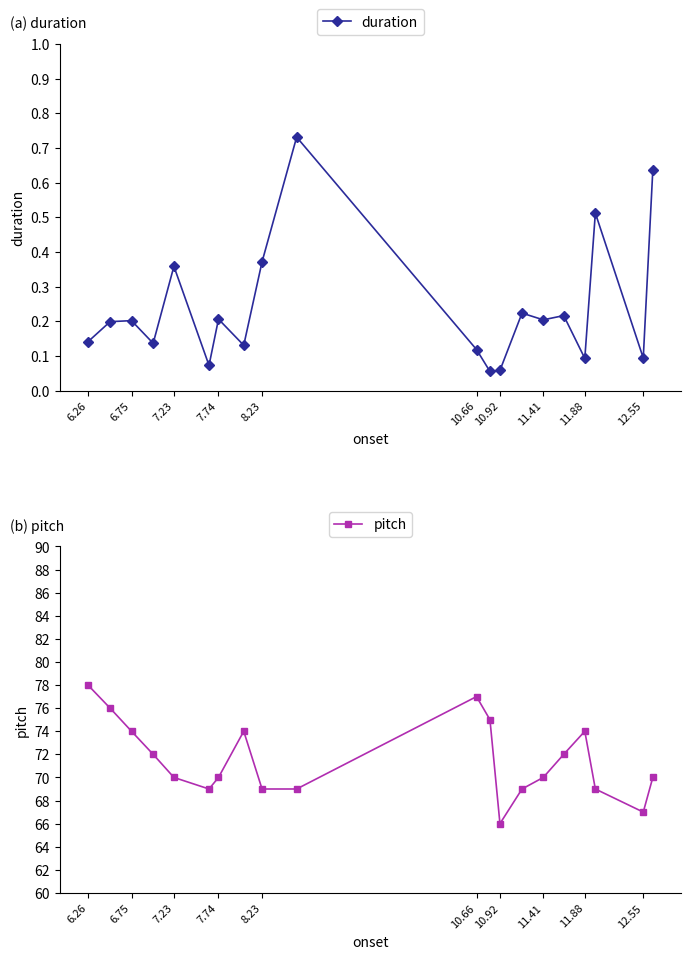

What are all the series names shown in the legend?

duration, pitch